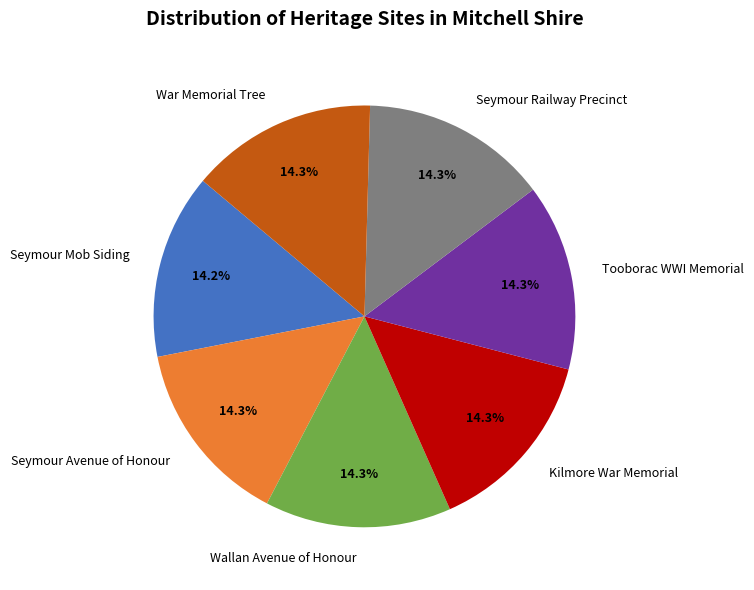

To the nearest percent, what is the average slice percentage?

14%